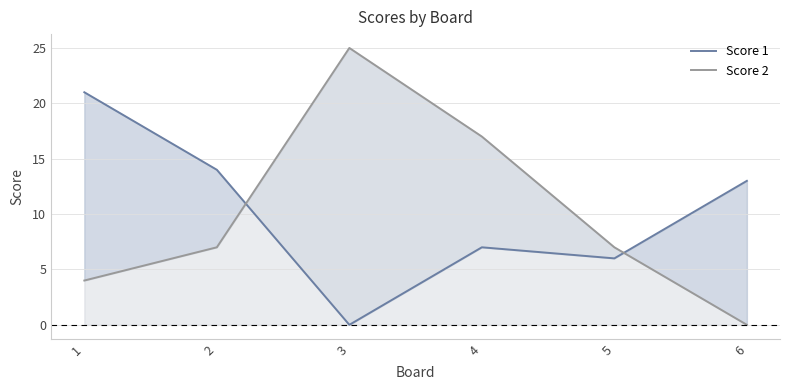

Which series ends up on top after the final intersection of Score 1 and Score 2?

Score 1